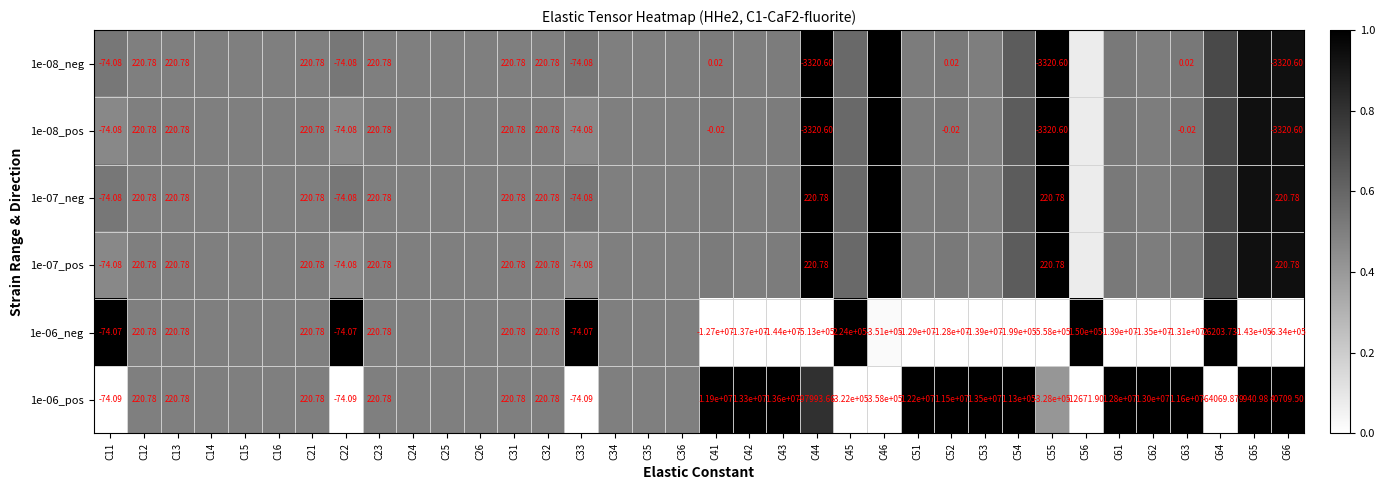

The value of 1e-06_neg at C22 is 1.0. True or false?

True